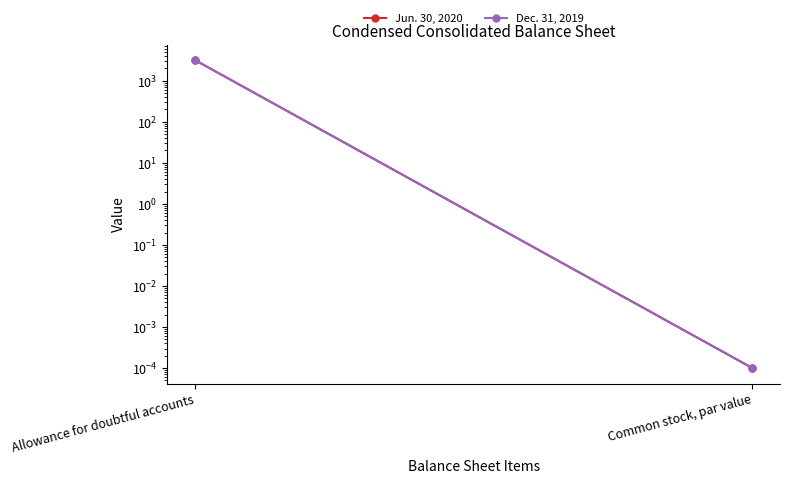

What is the difference between the Dec. 31, 2019 values at Allowance for doubtful accounts and Common stock, par value?

3179.0